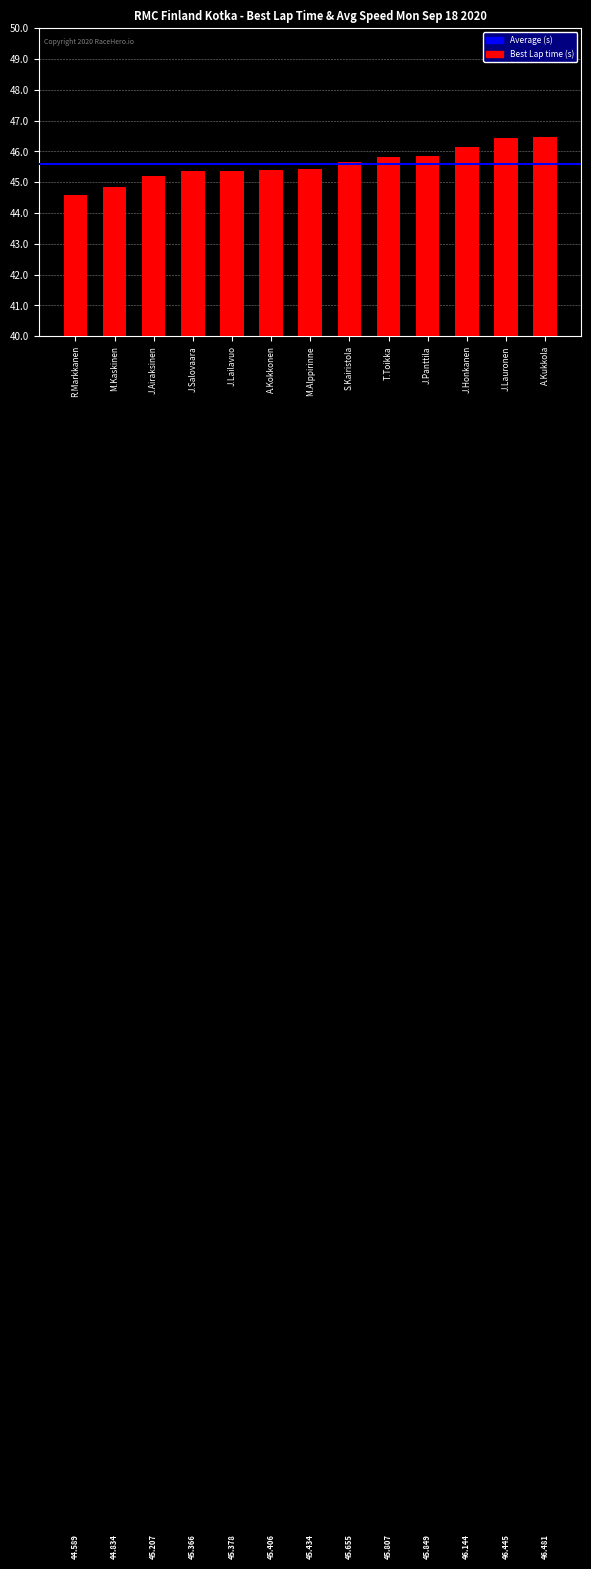

At which category does the chart reach its peak across all series?

A.Kukkola